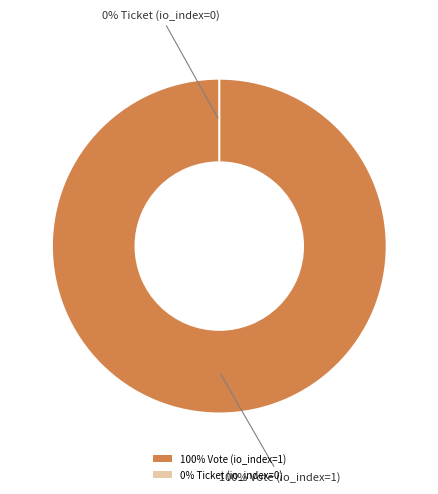

Is it true that Vote (io_index=1) is 100% of the pie?

True